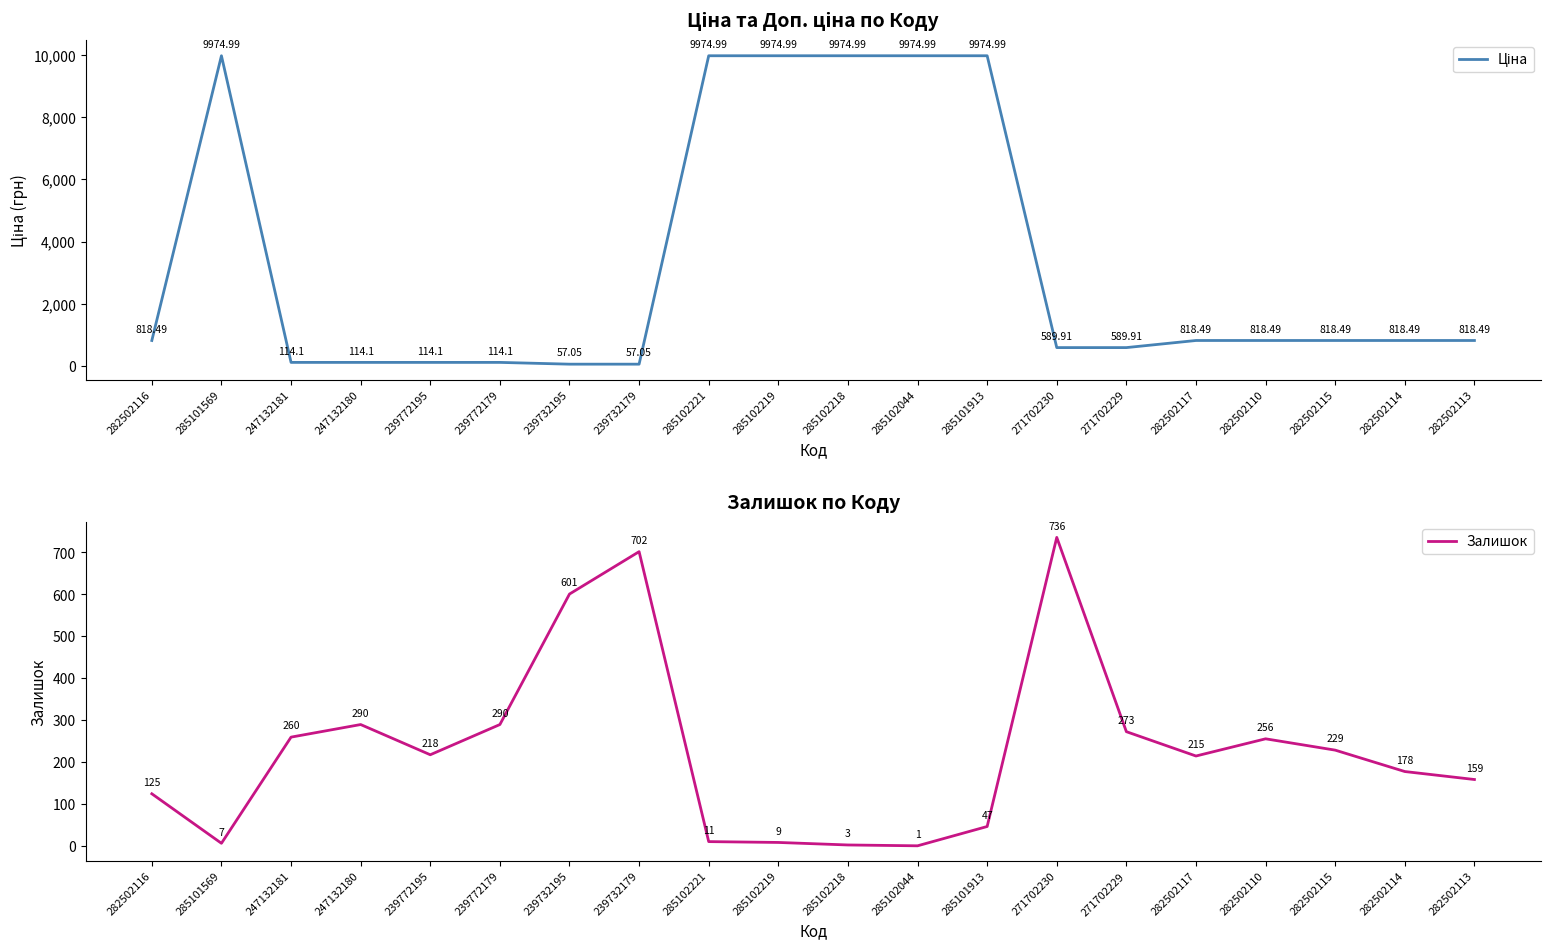

Reading left to right, what are all the values shown in this chart?

Ціна: 818.5	9975.0	114.1	114.1	114.1	114.1	57.0	57.0	9975.0	9975.0	9975.0	9975.0	9975.0	589.9	589.9	818.5	818.5	818.5	818.5	818.5
Залишок: 125.0	7.0	260.0	290.0	218.0	290.0	601.0	702.0	11.0	9.0	3.0	1.0	47.0	736.0	273.0	215.0	256.0	229.0	178.0	159.0